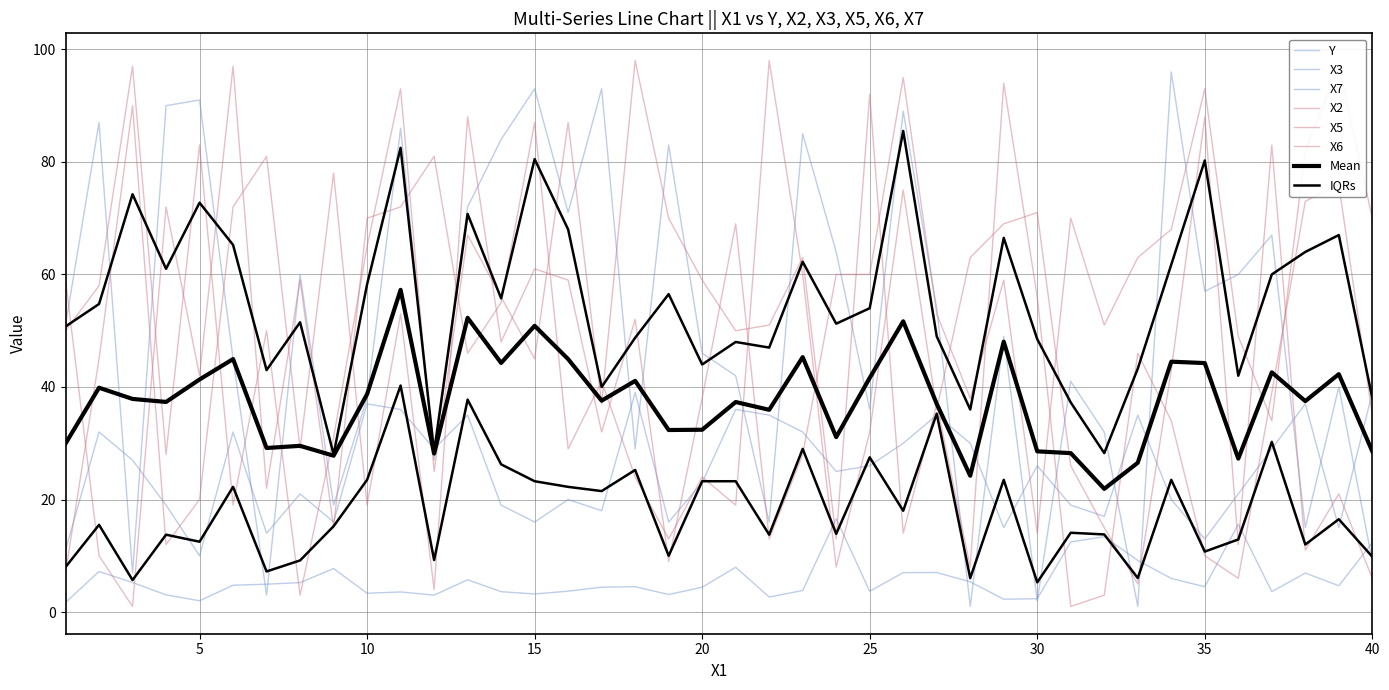

How many interior local peaks does the X5 series have?

13